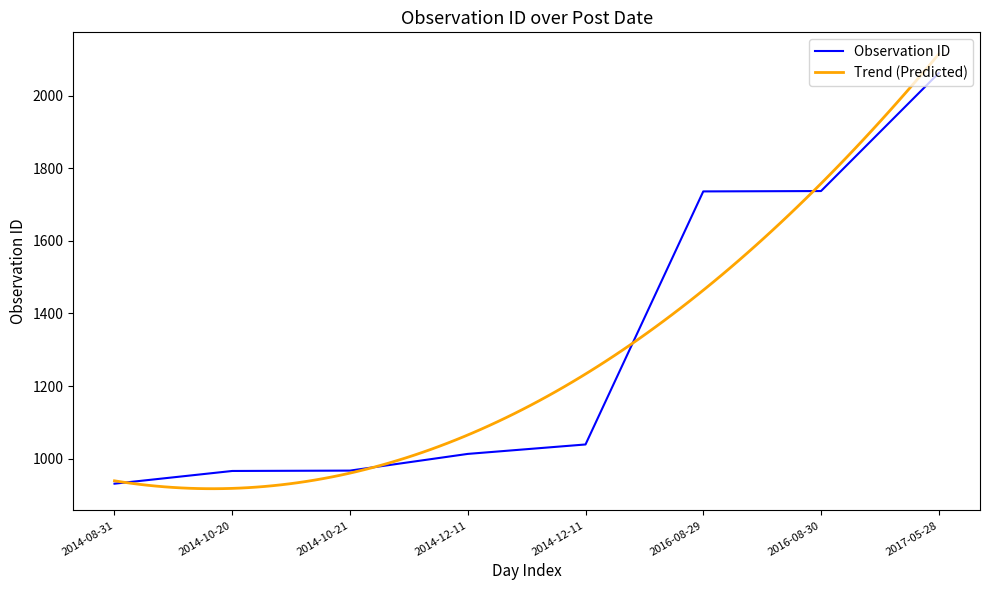

At which label is the value closest to 1496?

2016-08-29